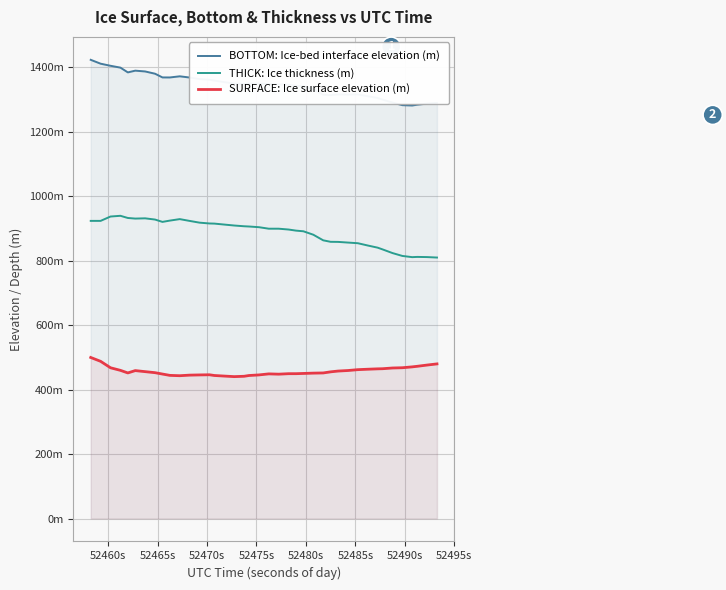

What are all the series names shown in the legend?

BOTTOM: Ice-bed interface elevation (m), THICK: Ice thickness (m), SURFACE: Ice surface elevation (m)